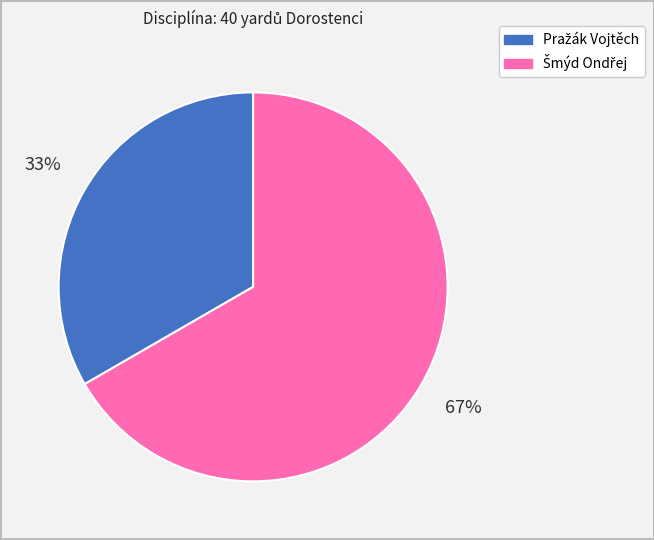

Does any single category account for the majority?

Yes